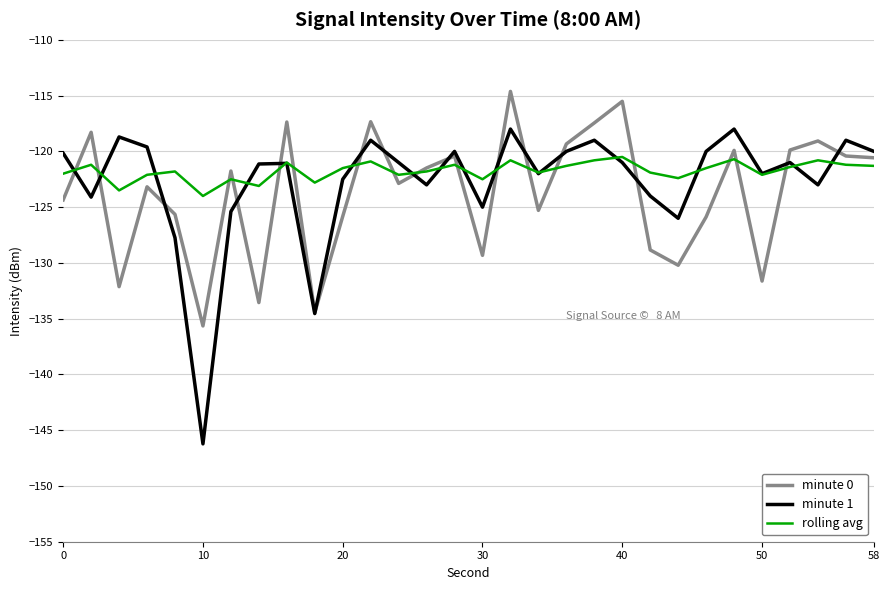

How many lines are shown in the chart?

3